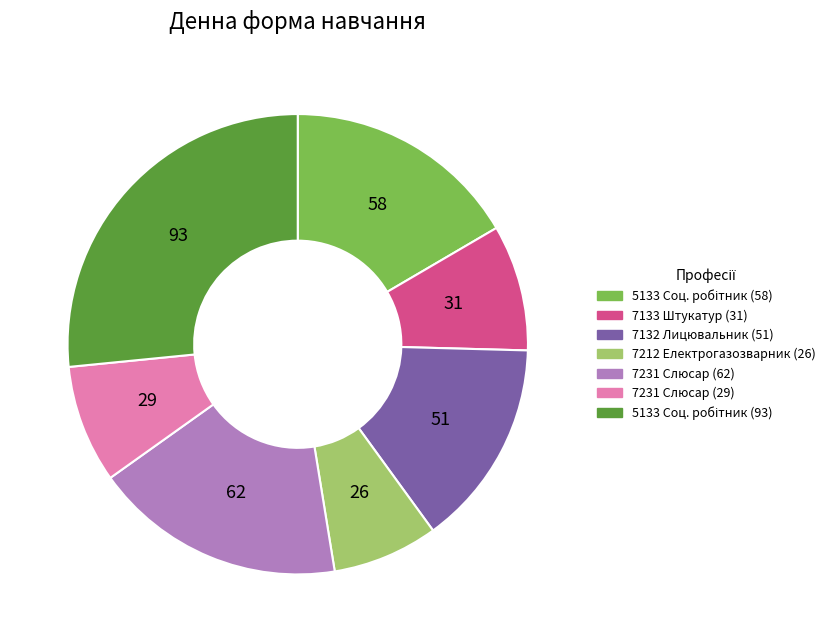

Is there a majority slice in this chart?

No